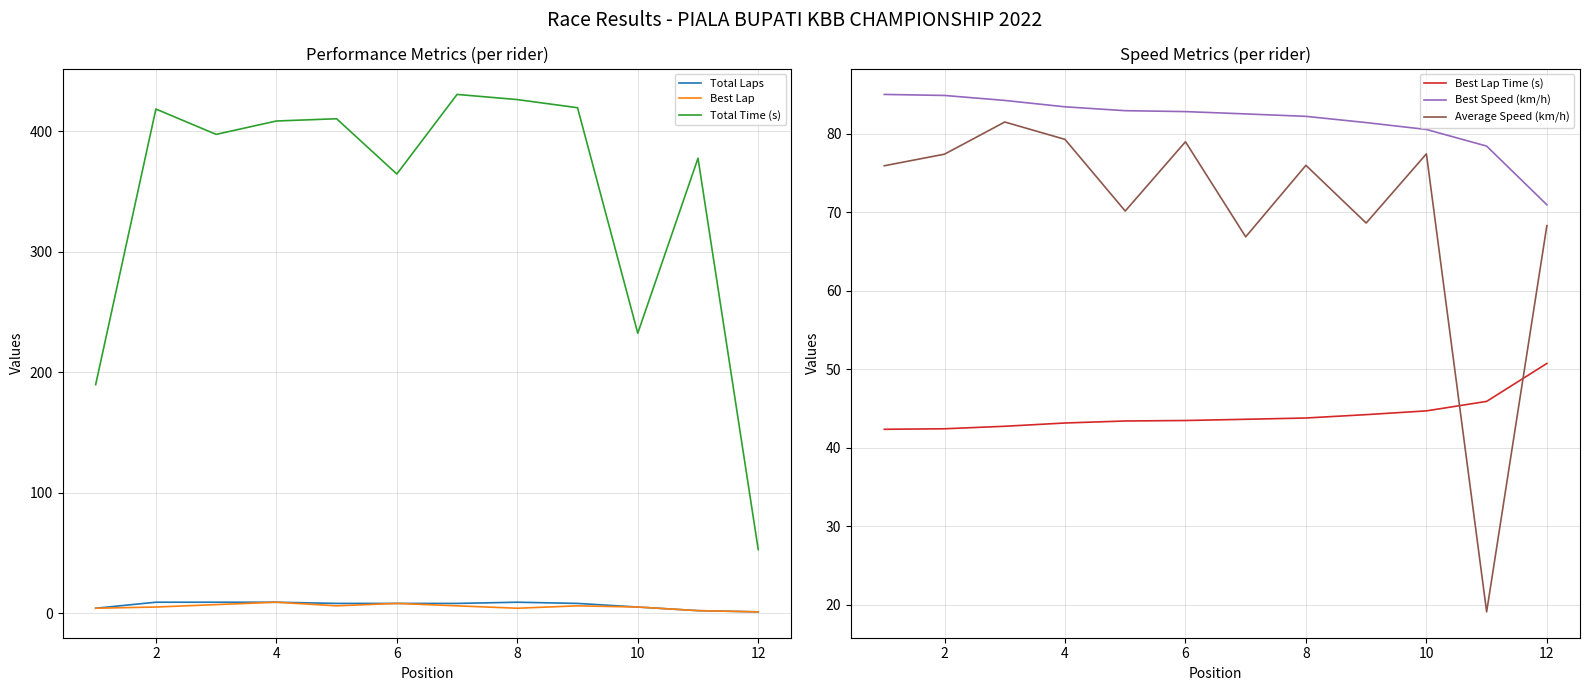

True or false: Total Time (s) and Total Laps cross at least once.

False